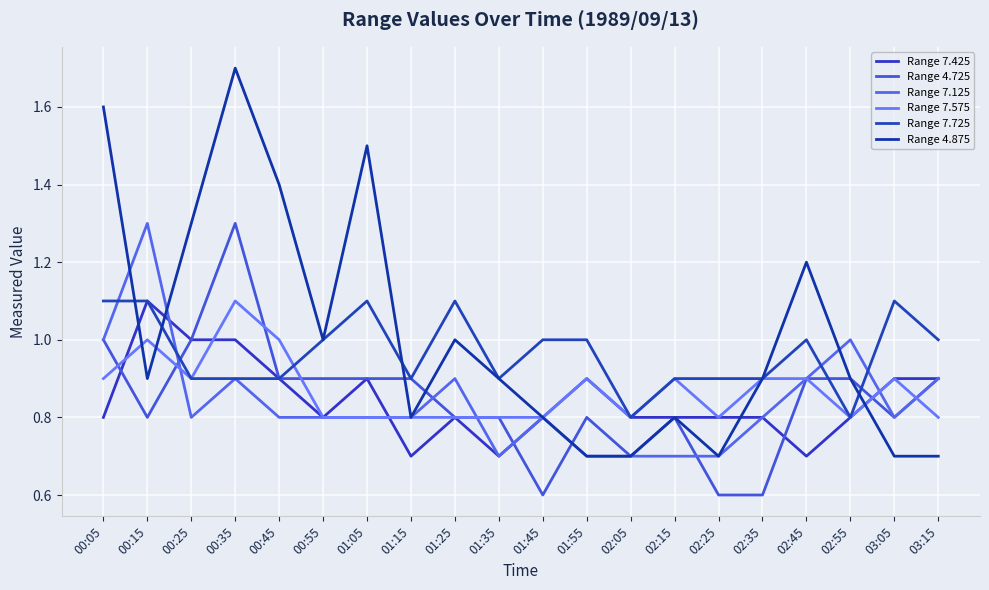

Rank the series at 03:15 from lowest to highest value.

Range 4.875, Range 7.575, Range 7.425, Range 4.725, Range 7.125, Range 7.725